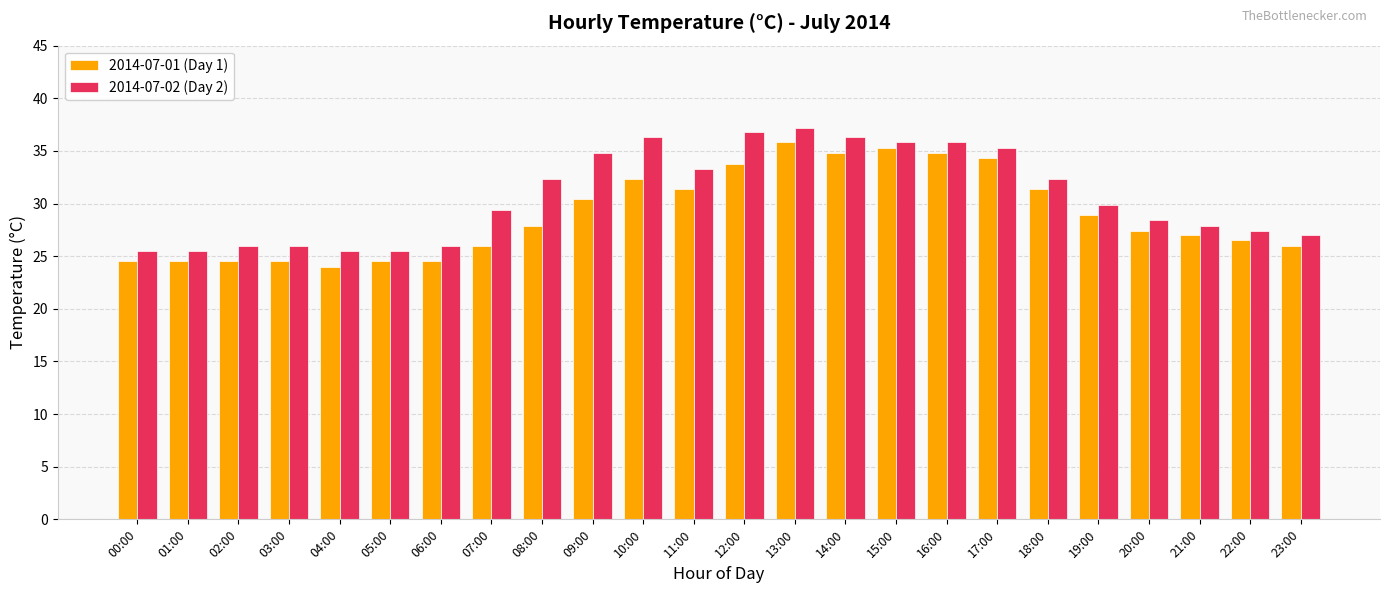

What is the value of the 2014-07-01 (Day 1) bar at the 16th from the left?

35.3